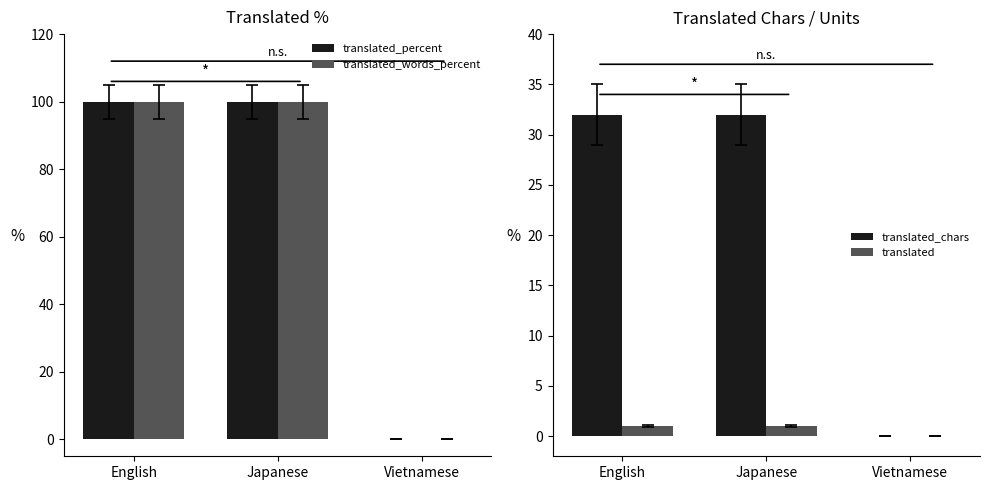

Reading left to right, what are all the values shown in this chart?

translated_percent: 100	100	0
translated_words_percent: 100	100	0
translated_chars: 32	32	0
translated: 1	1	0